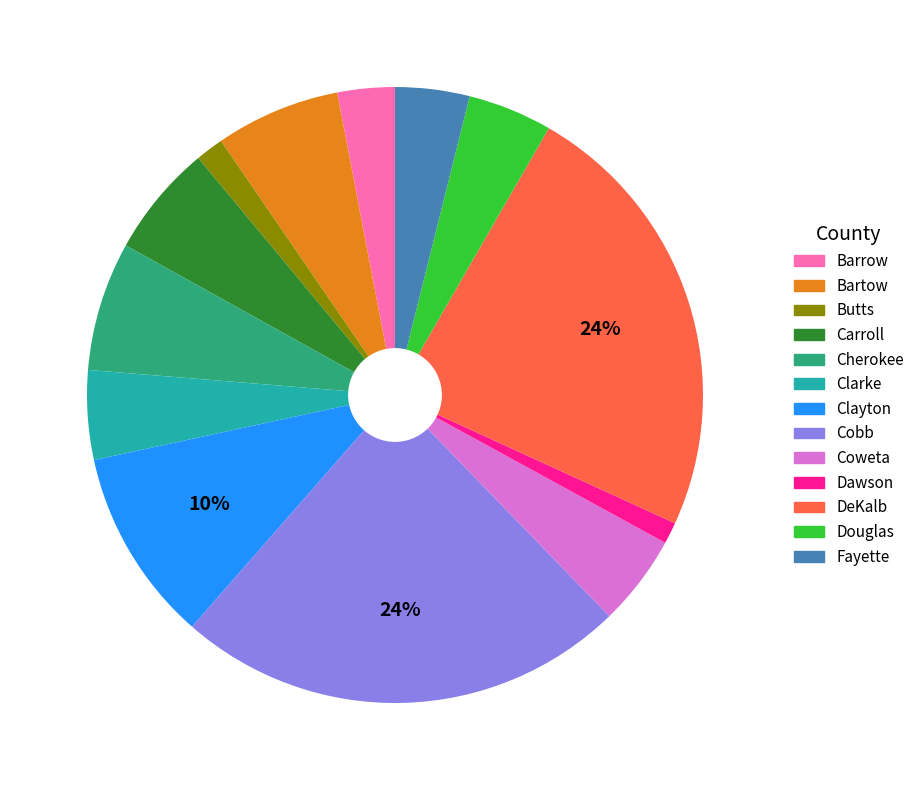

Which has a higher value, Barrow or Clayton?

Clayton